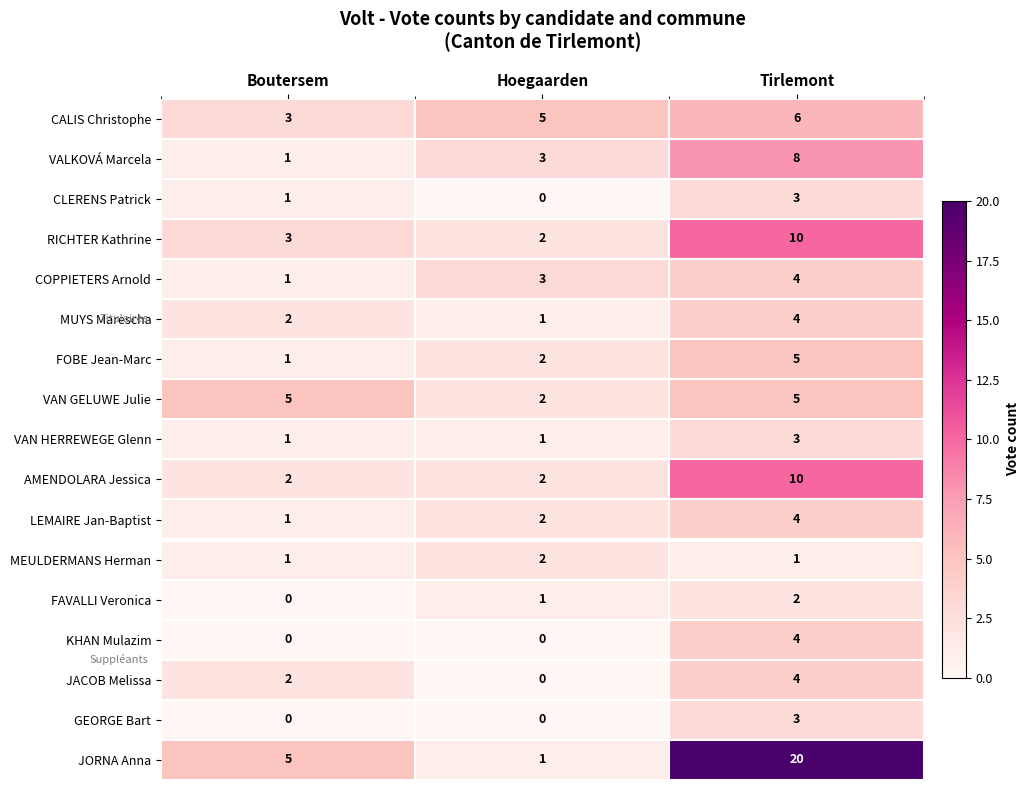

What is the maximum value shown in the chart?

20